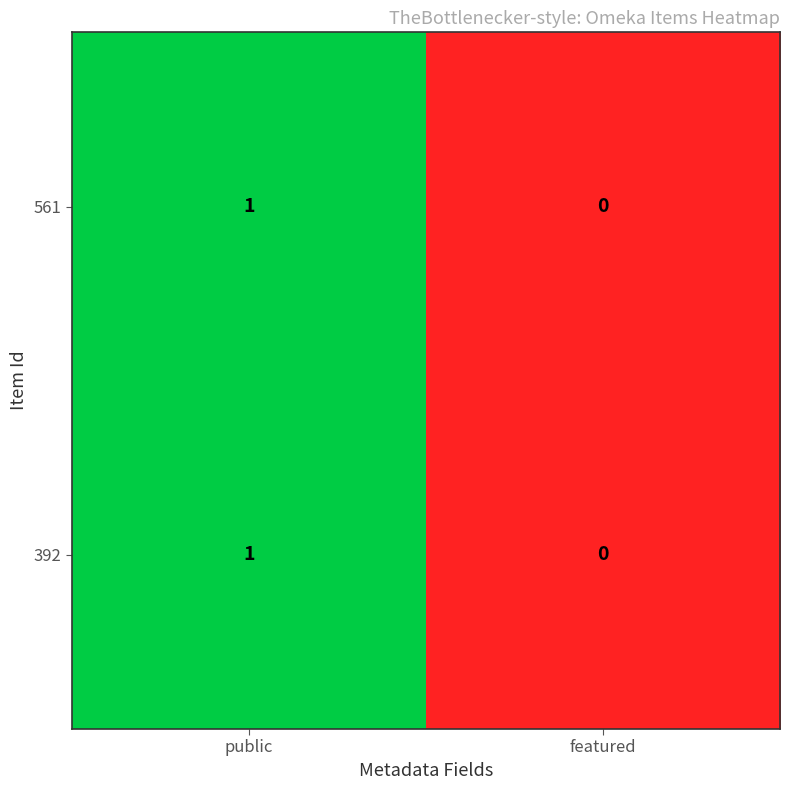

Which label corresponds to the smallest value in the chart?

featured